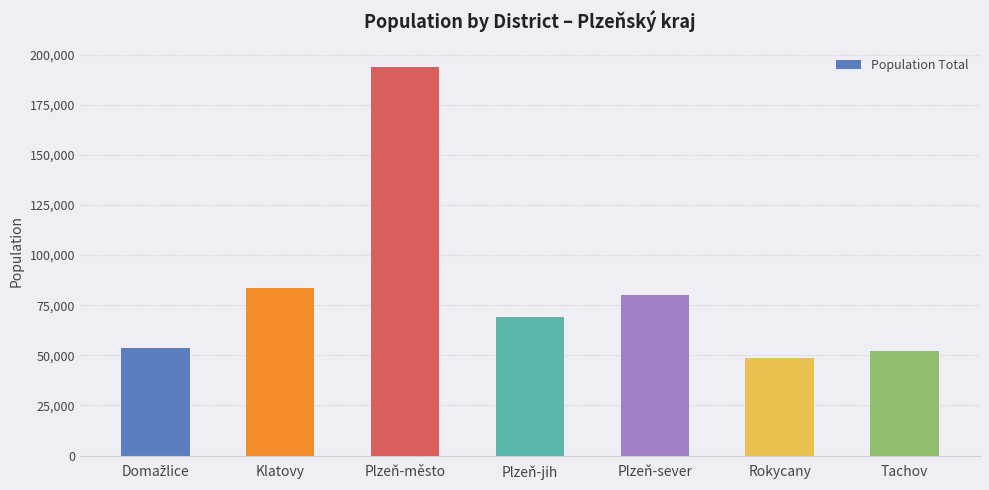

Reading left to right, transcribe all the data shown in this chart.

53769	83658	193858	69213	79917	48809	52212